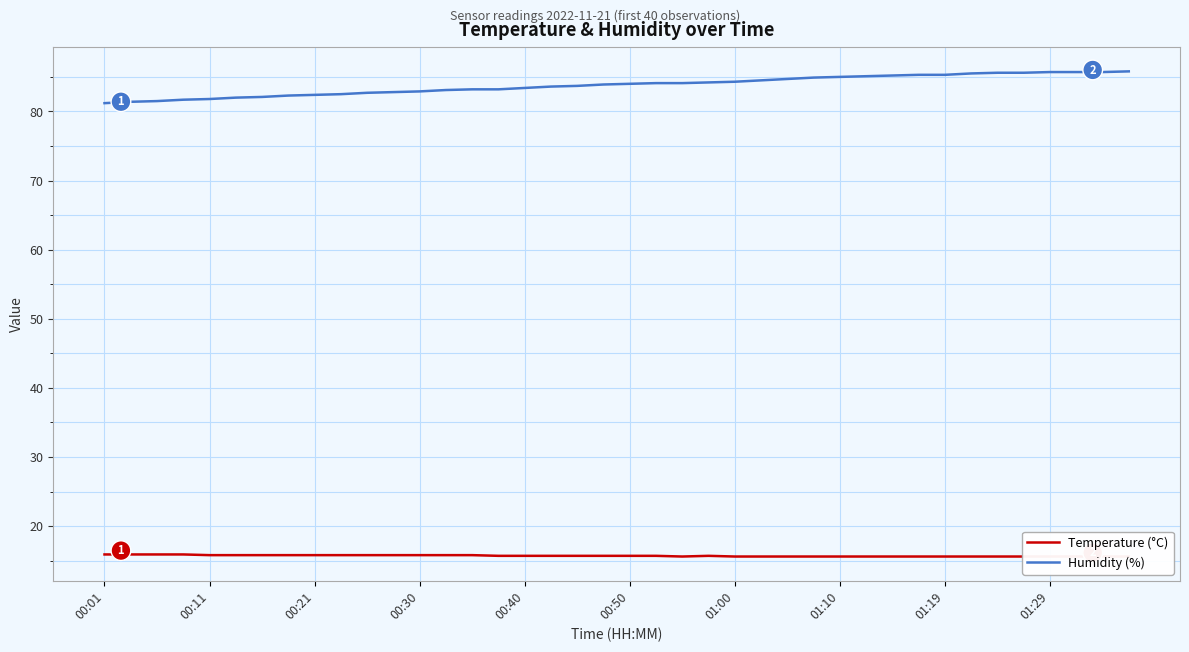

What is the value of the Temperature (°C) point at the 3rd from the left?

15.9